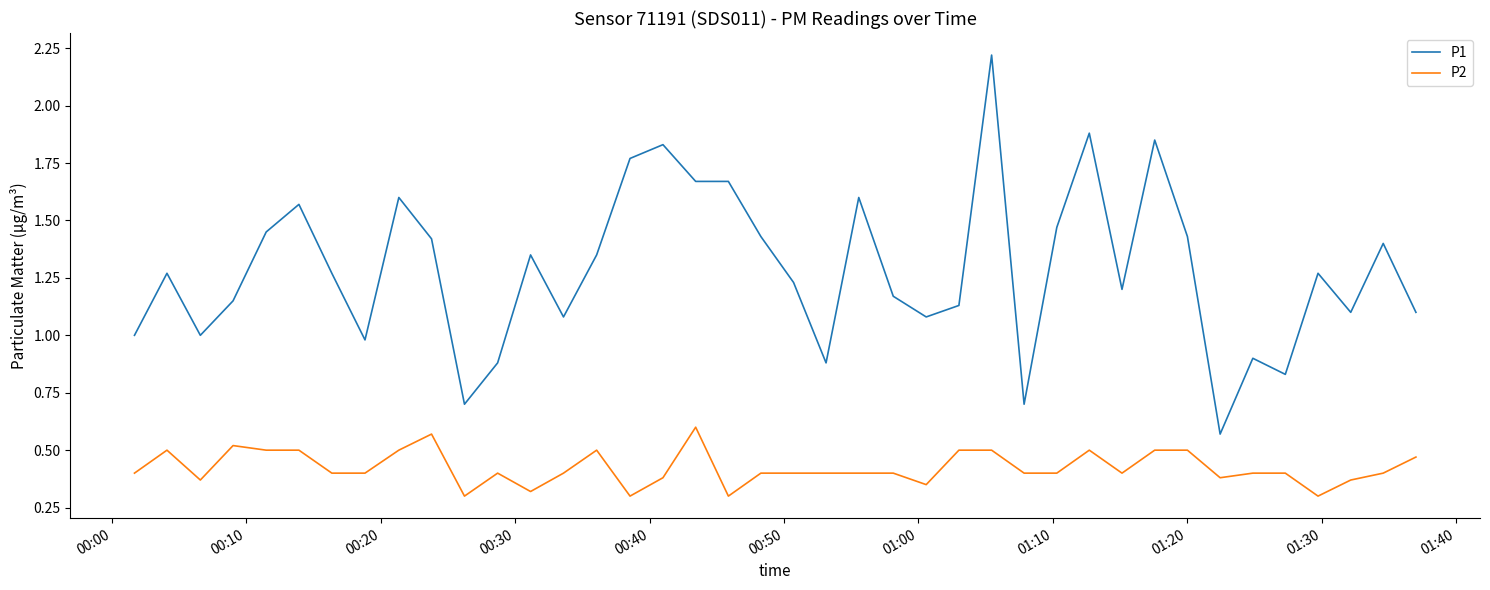

List the series in order of their overall mean, highest first.

P1, P2